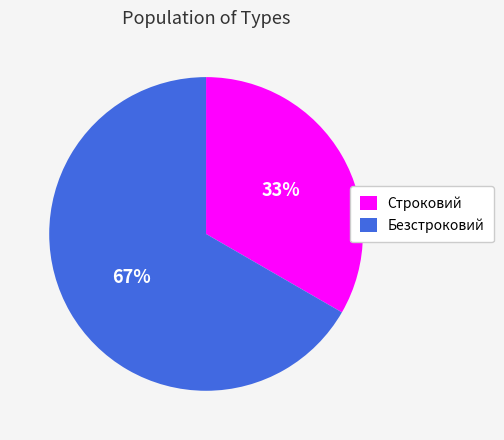

How many segments does this pie chart have?

2